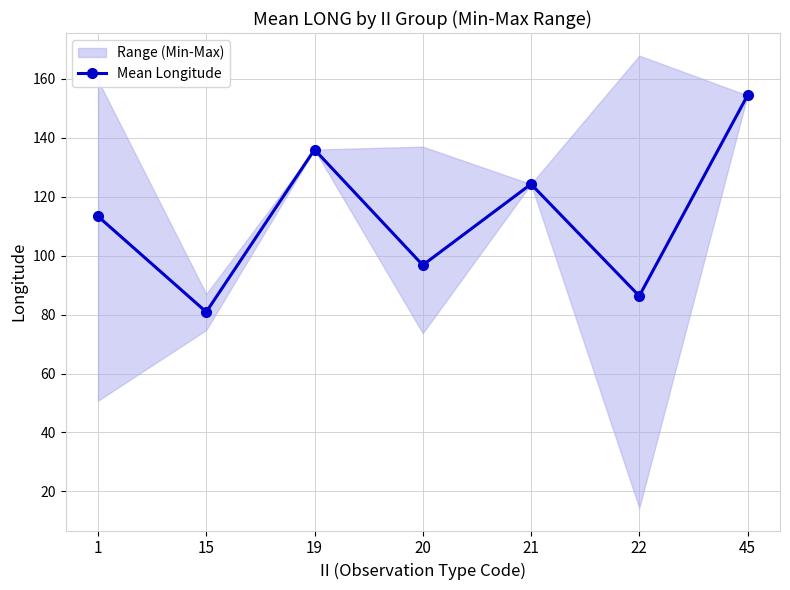

What is the difference between the values at 15 and 1?

32.5